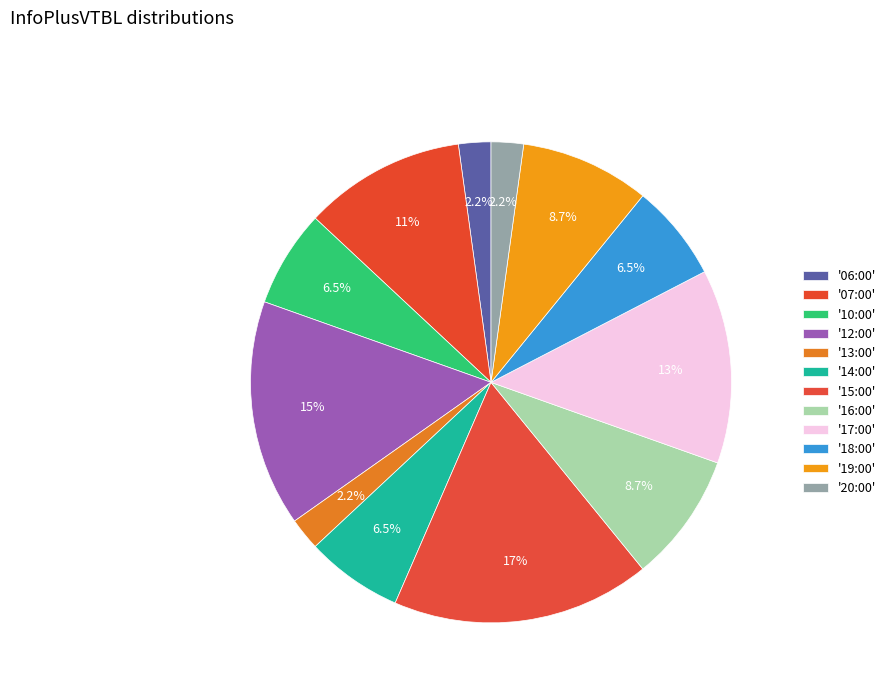

Count the number of slices in the pie.

12